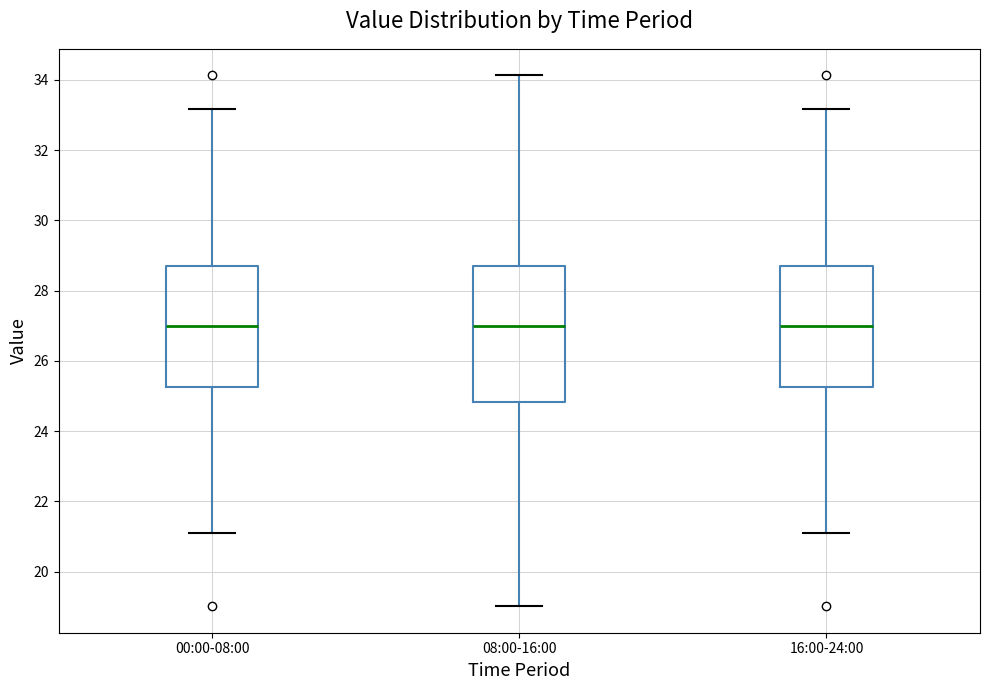

Comparing the boxes themselves (not the whiskers), which one is the tallest?

08:00-16:00